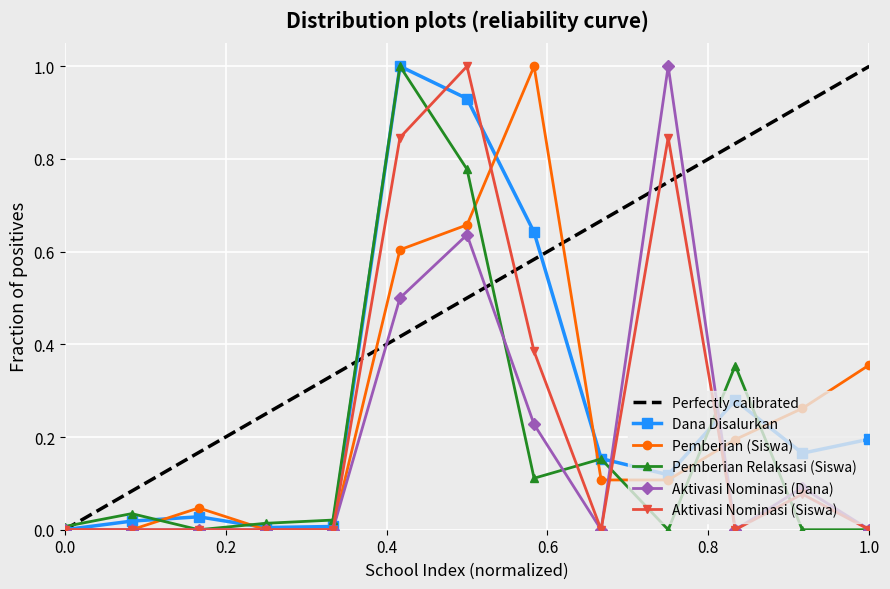

Reading right to left, list all the values displayed in this chart.

Disalurkan (Dana): 0.2	0.2	0.3	0.1	0.2	0.6	0.9	1.0	0.0	0.0	0.0	0.0	0.0
Pemberian Relaksasi (Siswa): 0.0	0.0	0.4	0.0	0.2	0.1	0.8	1.0	0.0	0.0	0.0	0.0	0.0
Pemberian Dari Aktivasi Nominasi (Dana): 0.0	0.1	0.0	1.0	0.0	0.2	0.6	0.5	0.0	0.0	0.0	0.0	0.0
Pemberian (Siswa): 0.4	0.3	0.2	0.1	0.1	1.0	0.7	0.6	0.0	0.0	0.0	0.0	0.0
Pemberian Dari Aktivasi Nominasi (Siswa): 0.0	0.1	0.0	0.8	0.0	0.4	1.0	0.8	0.0	0.0	0.0	0.0	0.0